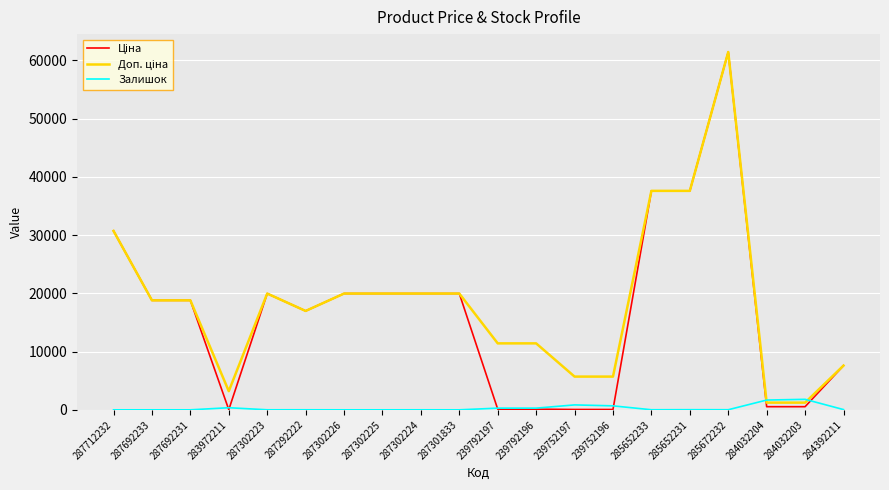

What is the spread (max minus min) of values at 287302224?

19961.2